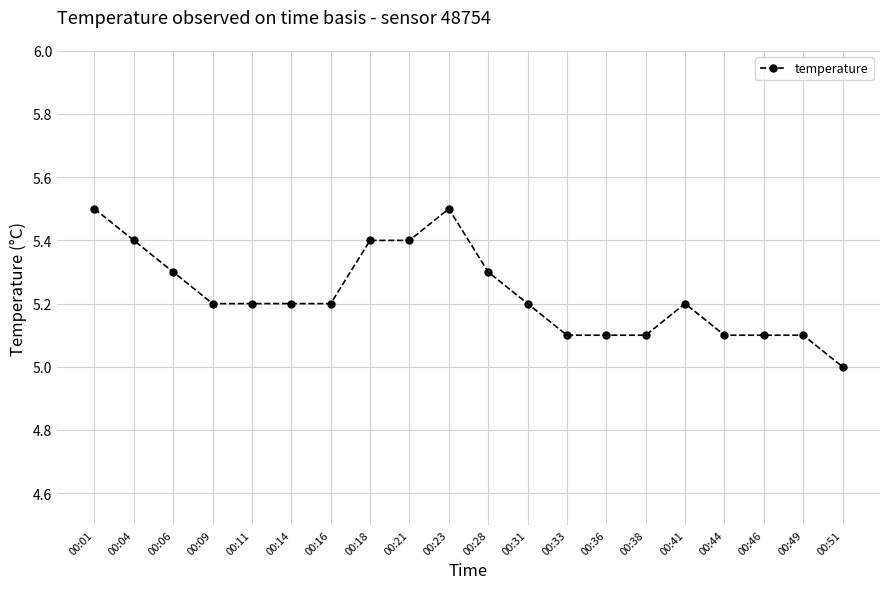

What is the change in value from 00:04 to 00:31?

-0.2